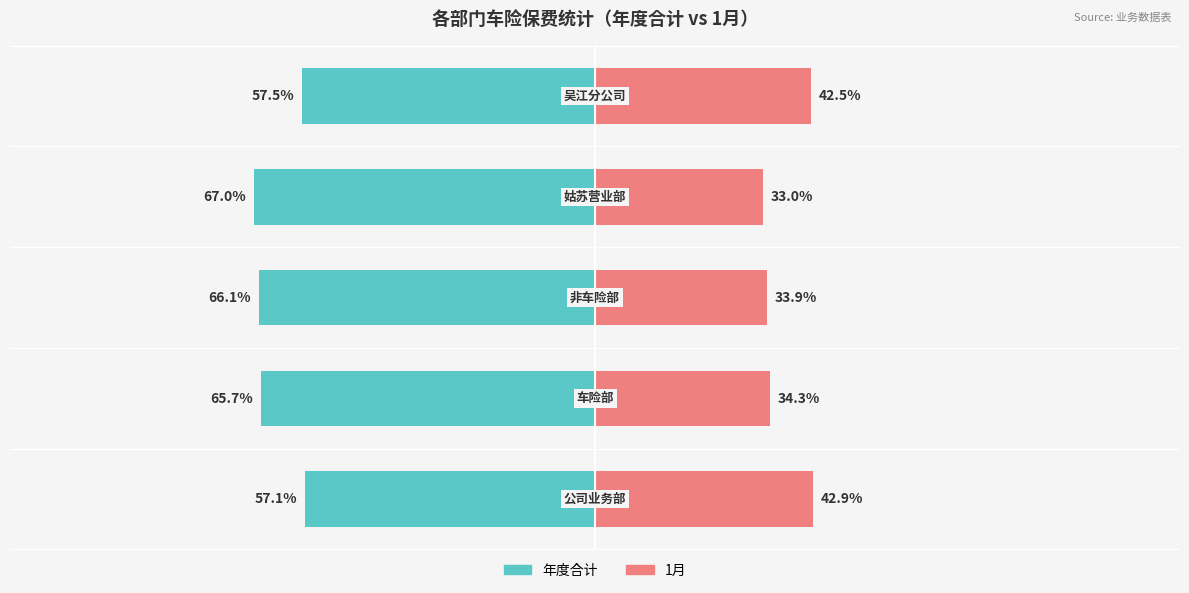

True or false: 1月 has a value of 59.3 at −100.

False